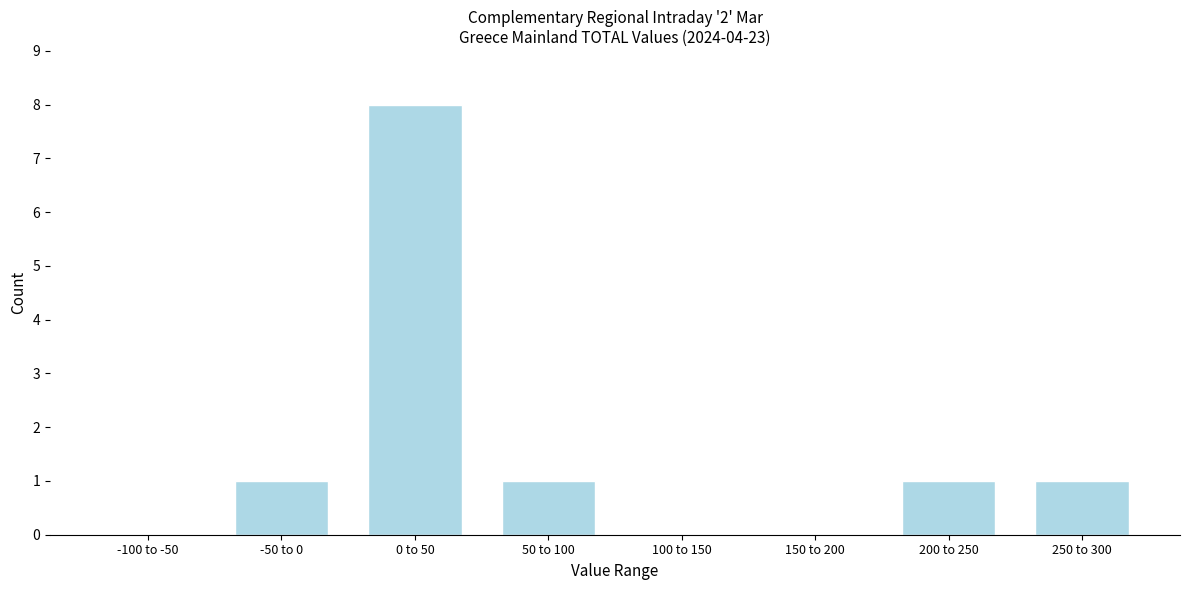

Reading left to right, transcribe all the data shown in this chart.

-100 to -50=0	-50 to 0=1	0 to 50=8	50 to 100=1	100 to 150=0	150 to 200=0	200 to 250=1	250 to 300=1